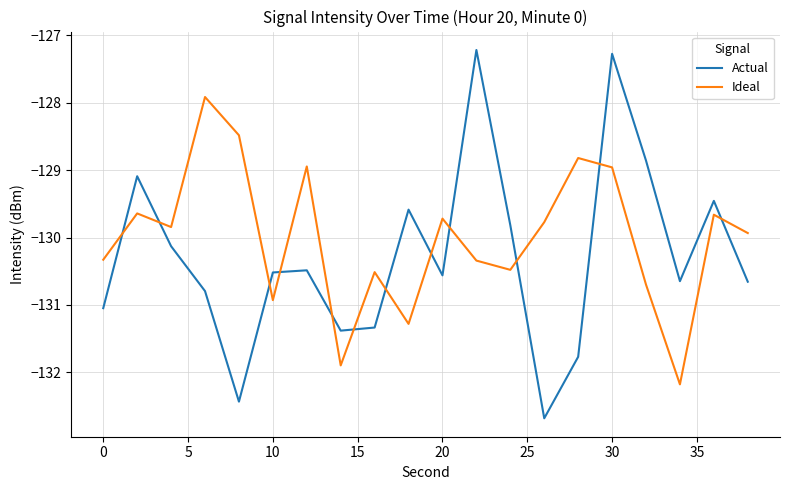

What is the difference between the maximum and minimum values in the Ideal series?

4.3